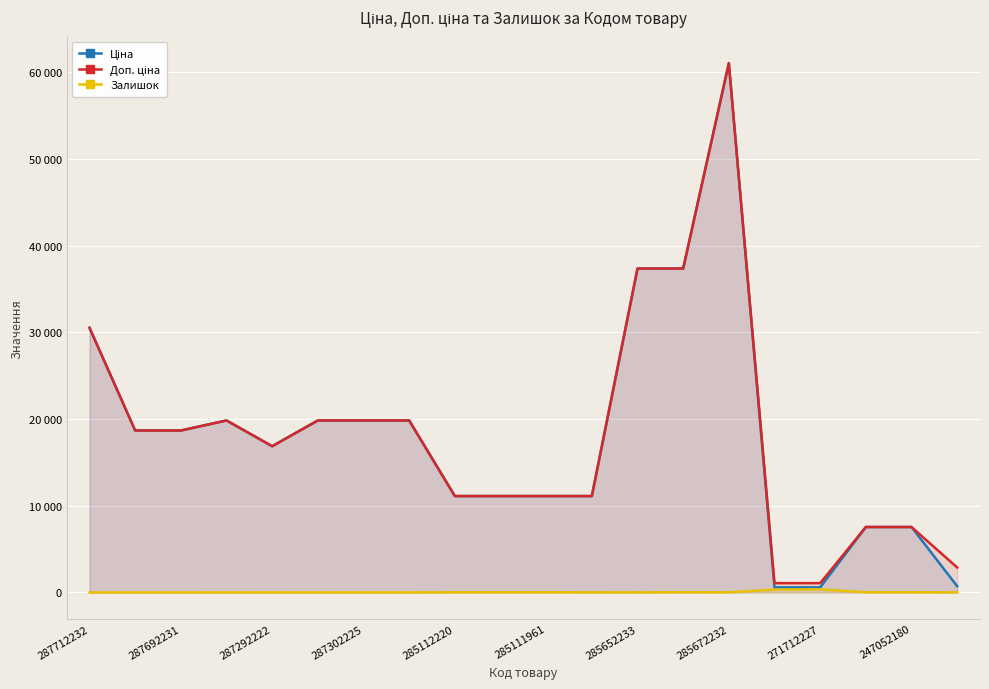

Does the chart display data point markers on the line(s)?

No